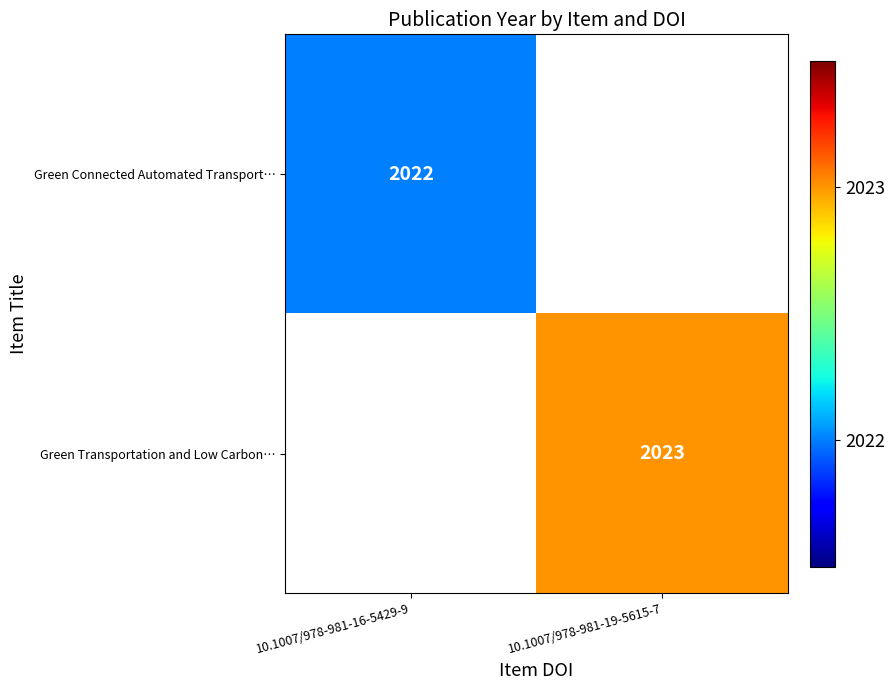

True or false: Green Connected Automated Transport… has a value of 1030 at 10.1007/978-981-16-5429-9.

False